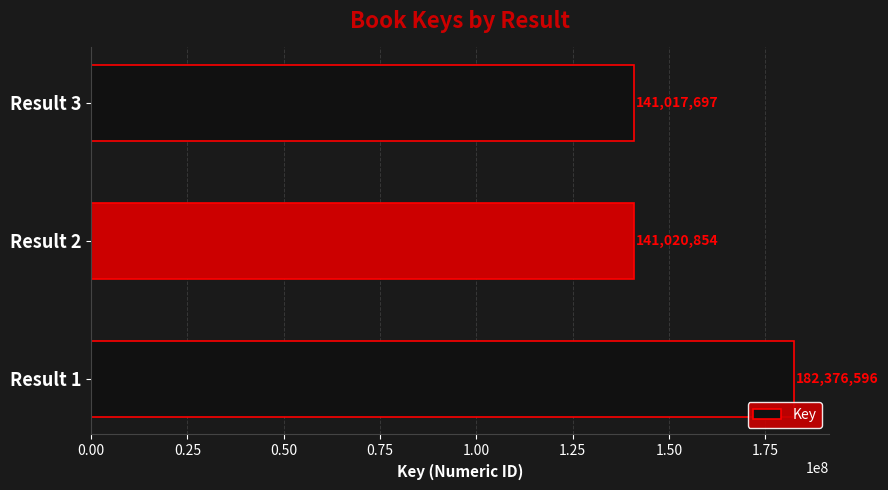

What is the average value?

154805049